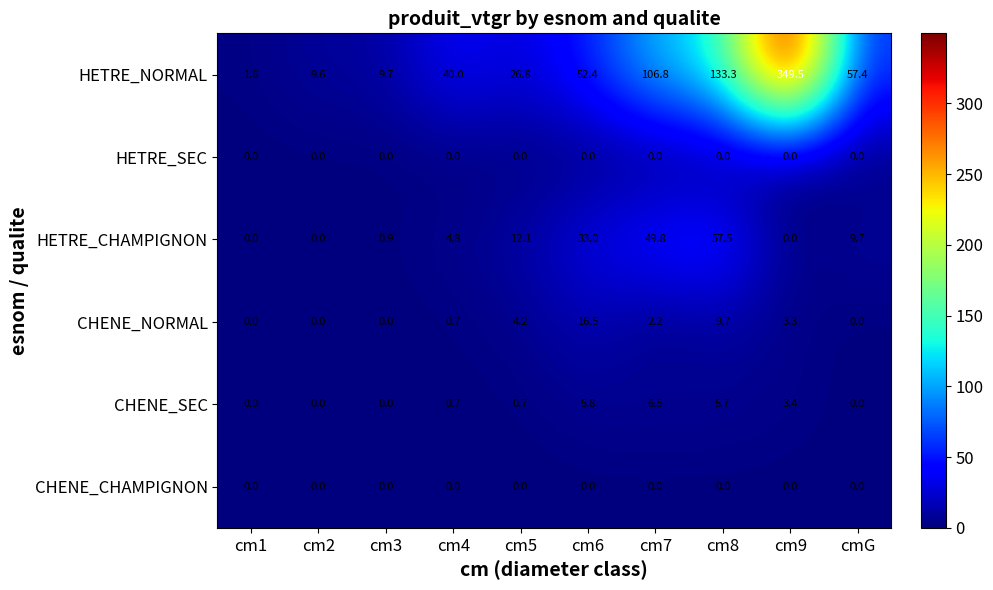

What is the difference between the HETRE_CHAMPIGNON values at cm8 and cm6?

24.5